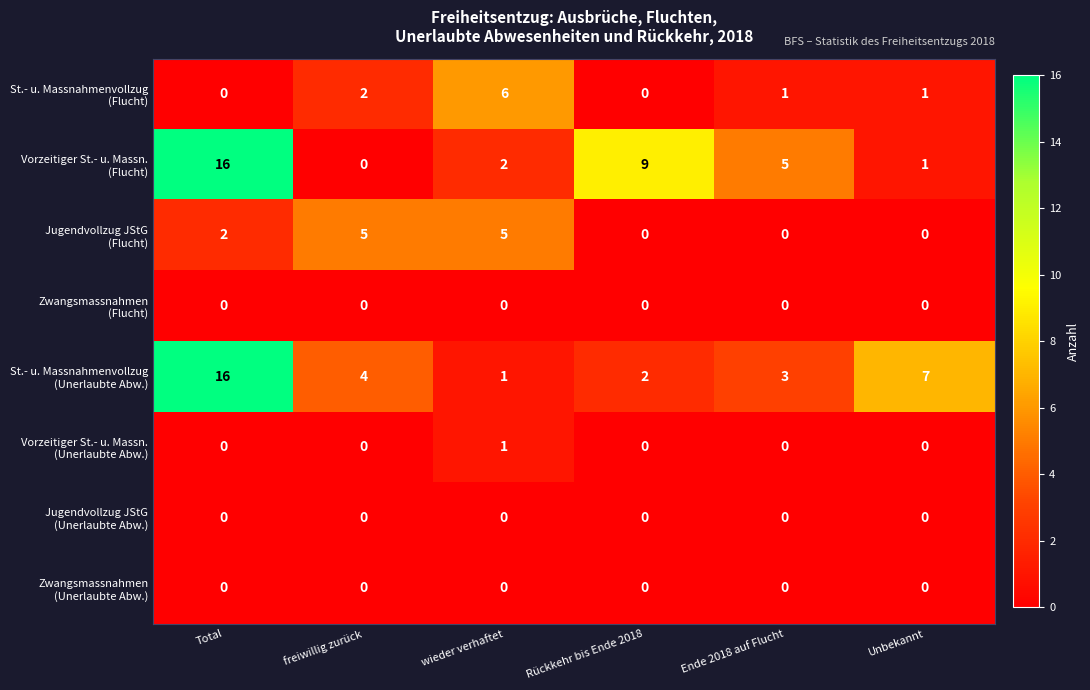

What is the total value across all series at wieder verhaftet?

15